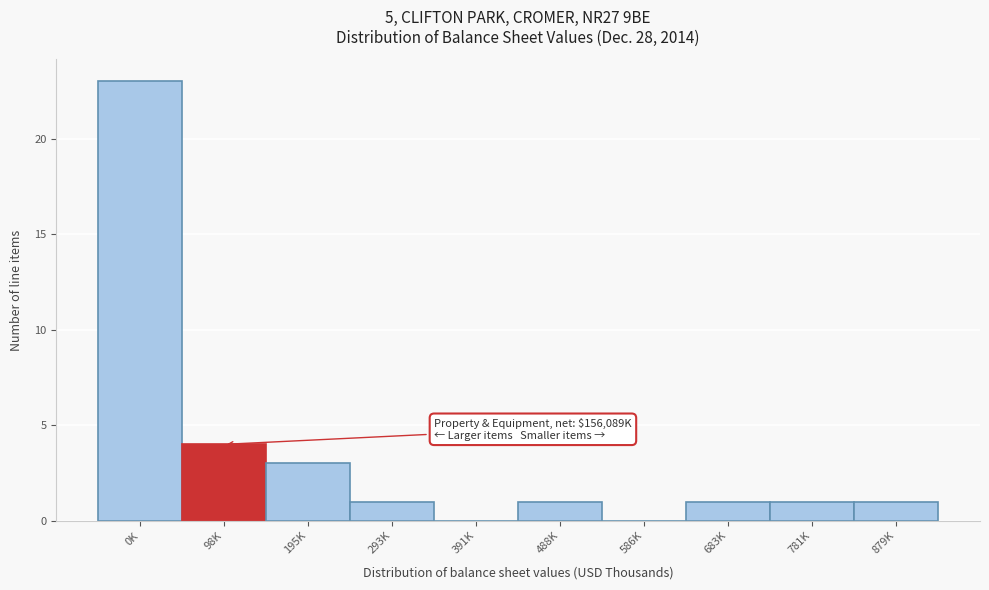

Reading right to left, extract all data points from this chart.

879K=1	781K=1	683K=1	586K=0	488K=1	391K=0	293K=1	195K=3	98K=4	0K=23